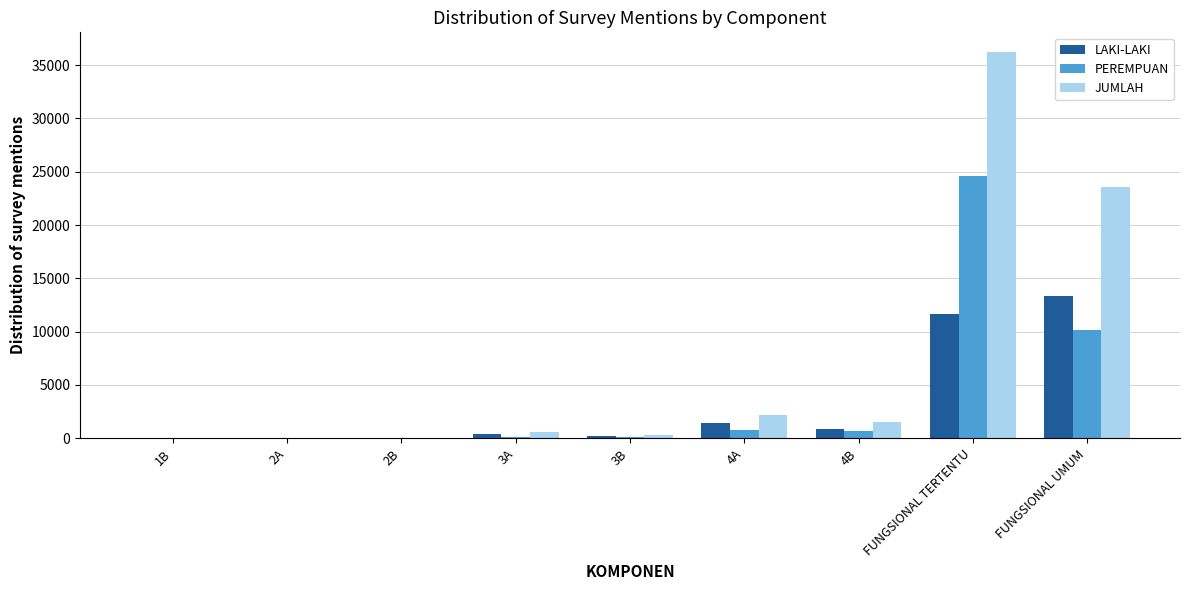

How many groups of bars are there?

9